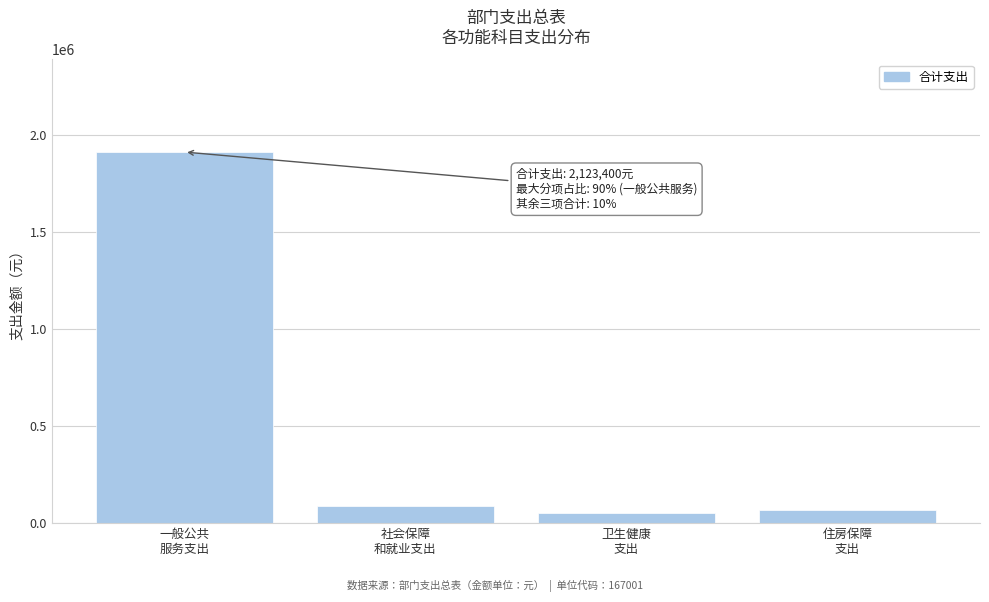

Reading left to right, what are all the values shown in this chart?

1914500	86900	52100	70000